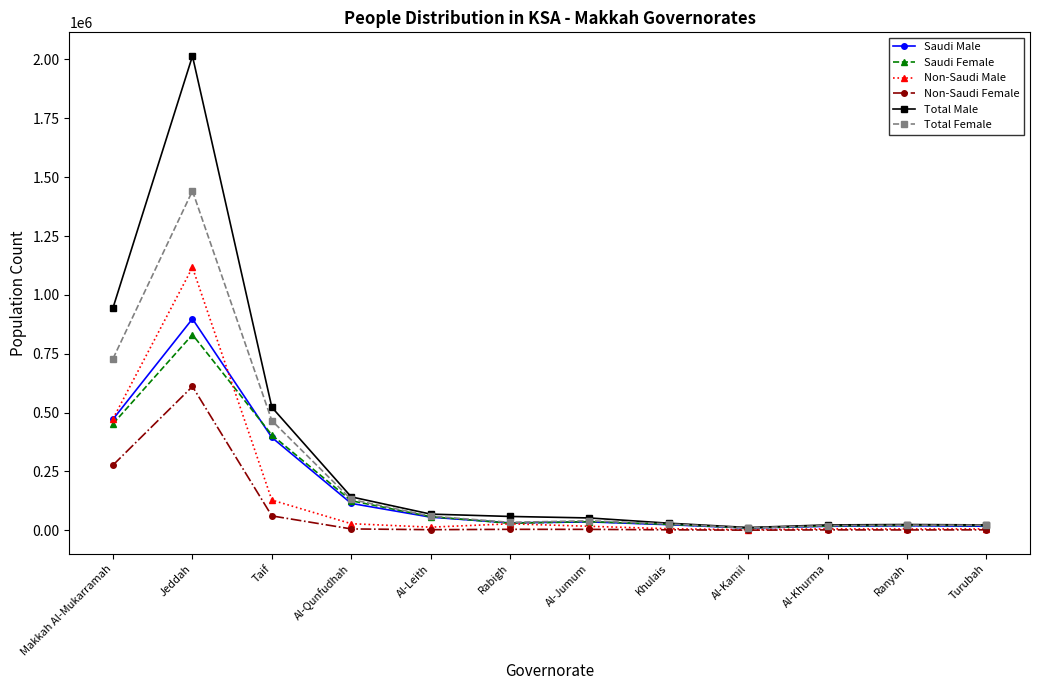

What is the label of the 4th point from the left?

Al-Qunfudhah